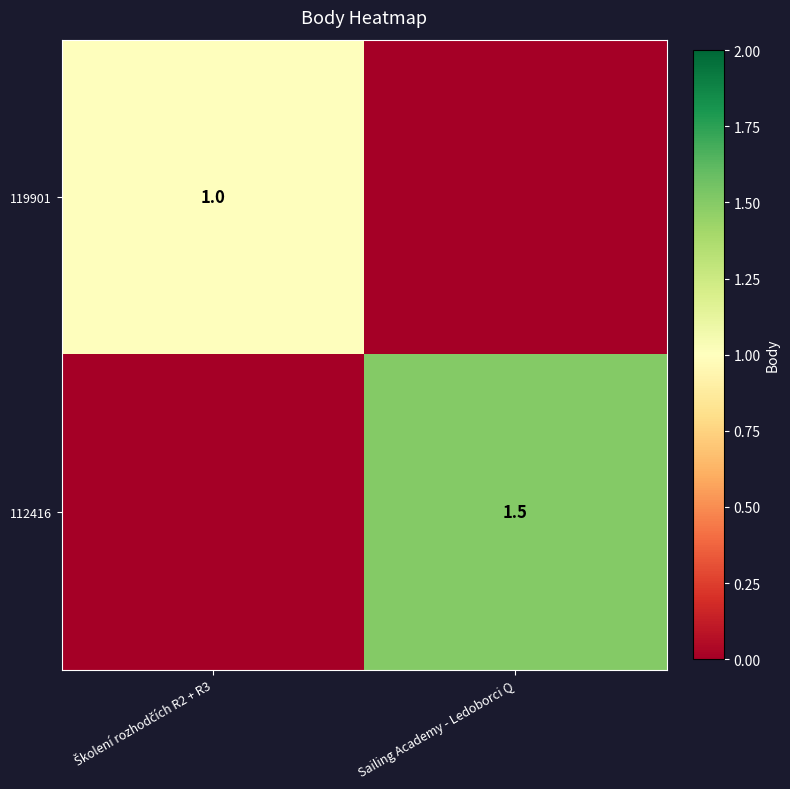

The value of 112416 at Sailing Academy - Ledoborci Q is 1.5. True or false?

True